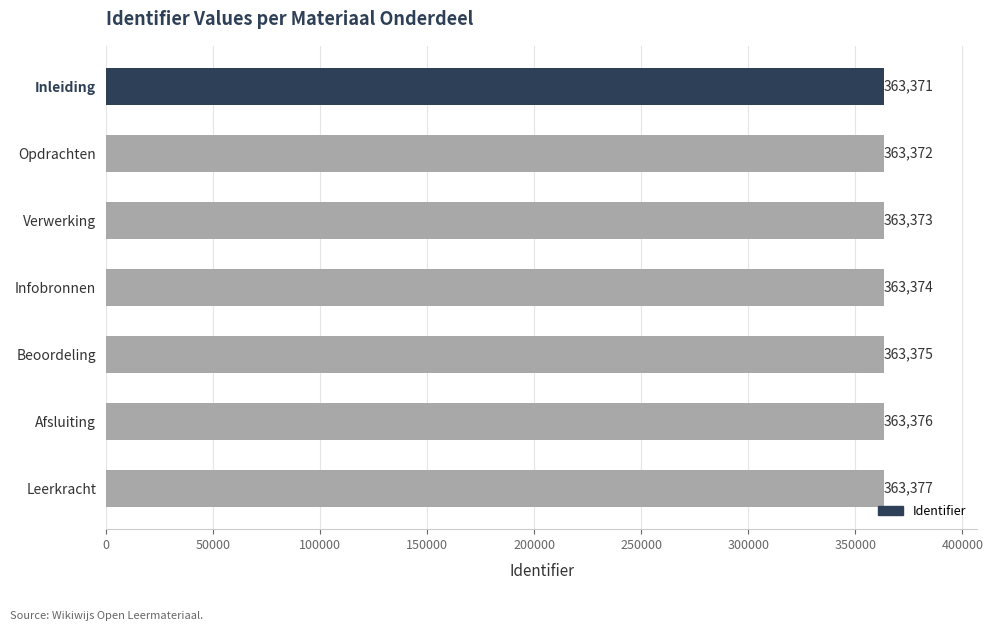

What is the greatest value displayed?

363377